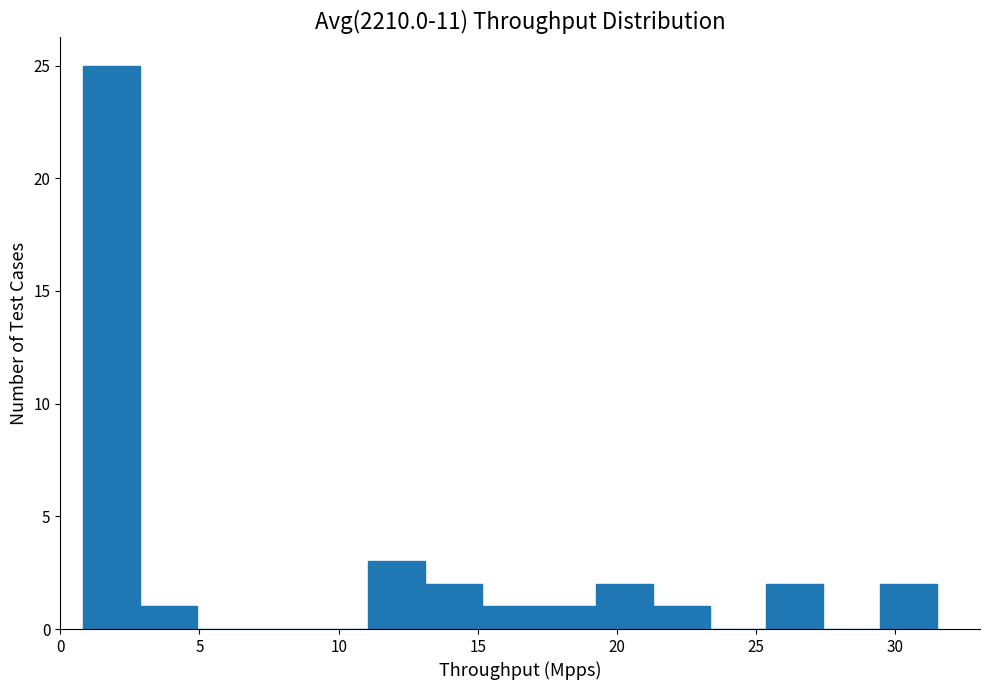

Reading left to right, transcribe this chart: for each bar, give the range it covers on the x-axis and its height. Neither the bar edges nor the heights are printed on the chart, so give them approximately, as read against the axes.

1.0 to 3.0: 25
3.0 to 5.0: 1
5.0 to 7.0: 0
7.0 to 9.0: 0
9.0 to 11.0: 0
11.0 to 13.0: 3
13.0 to 15.0: 2
15.0 to 17.0: 1
17.0 to 19.0: 1
19.0 to 21.5: 2
21.5 to 23.5: 1
23.5 to 25.5: 0
25.5 to 27.5: 2
27.5 to 29.5: 0
29.5 to 31.5: 2